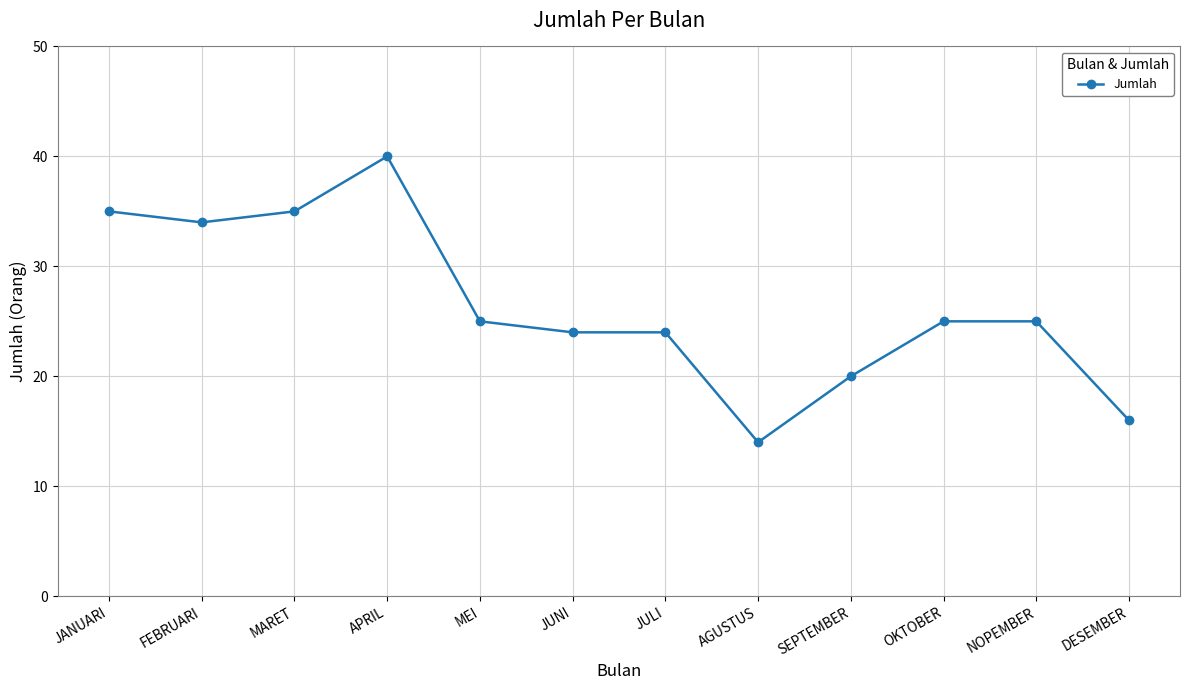

At which label does the data first exceed 25?

JANUARI